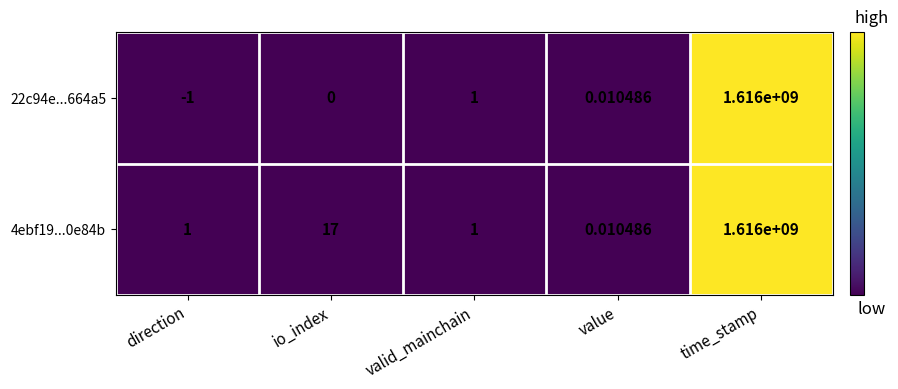

How many series are shown in this chart?

2